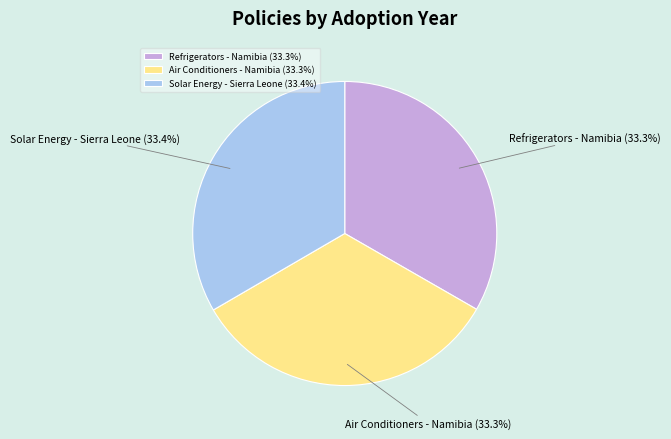

Is the sum of Air Conditioners - Namibia and Solar Energy - Sierra Leone greater than half?

Yes